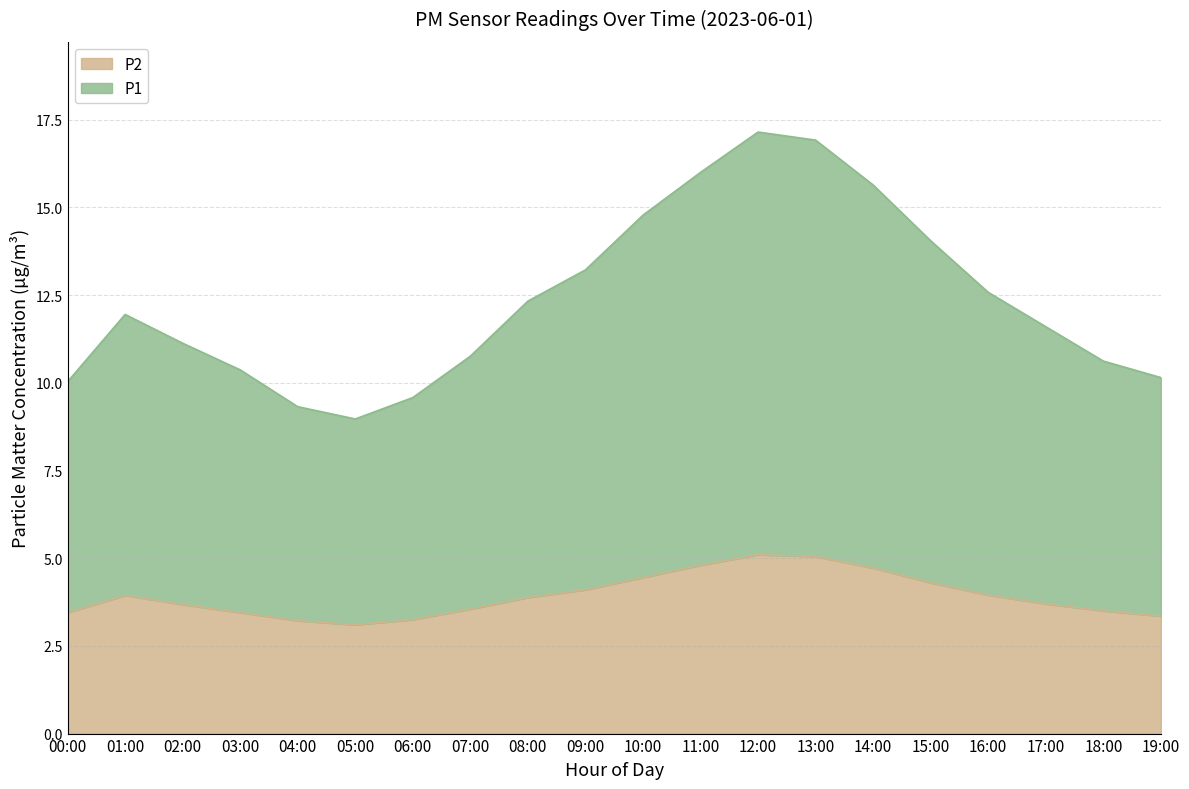

At which category does the chart reach its peak across all series?

12:00